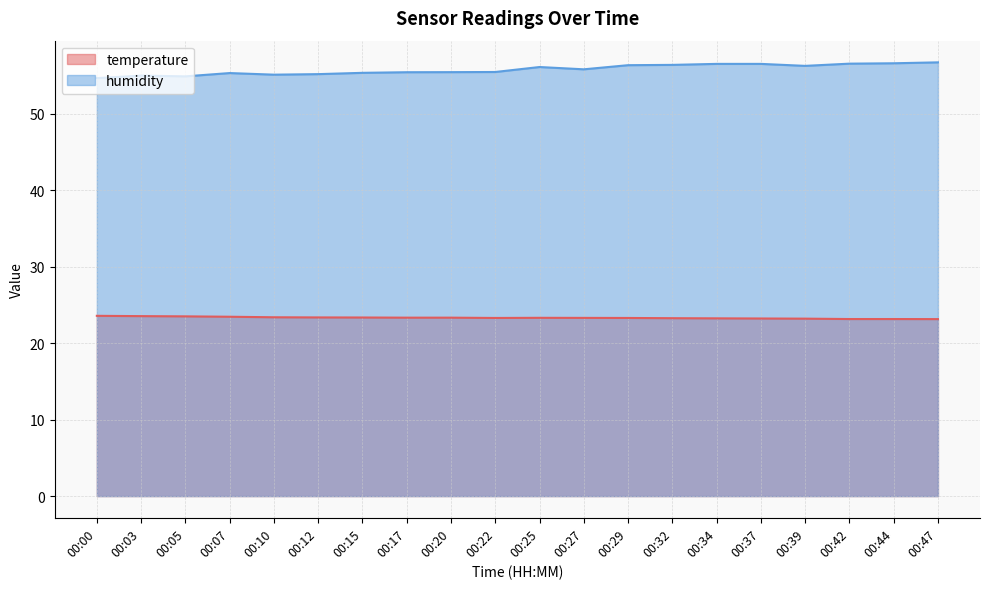

Reading right to left, list all the values displayed in this chart.

temperature: 00:47=23.1	00:44=23.1	00:42=23.1	00:39=23.2	00:37=23.2	00:34=23.2	00:32=23.3	00:29=23.3	00:27=23.3	00:25=23.3	00:22=23.3	00:20=23.3	00:17=23.3	00:15=23.4	00:12=23.4	00:10=23.4	00:07=23.4	00:05=23.5	00:03=23.5	00:00=23.6
humidity: 00:47=56.7	00:44=56.6	00:42=56.5	00:39=56.2	00:37=56.5	00:34=56.5	00:32=56.4	00:29=56.3	00:27=55.8	00:25=56.1	00:22=55.5	00:20=55.4	00:17=55.4	00:15=55.3	00:12=55.2	00:10=55.1	00:07=55.3	00:05=54.9	00:03=55.0	00:00=54.6